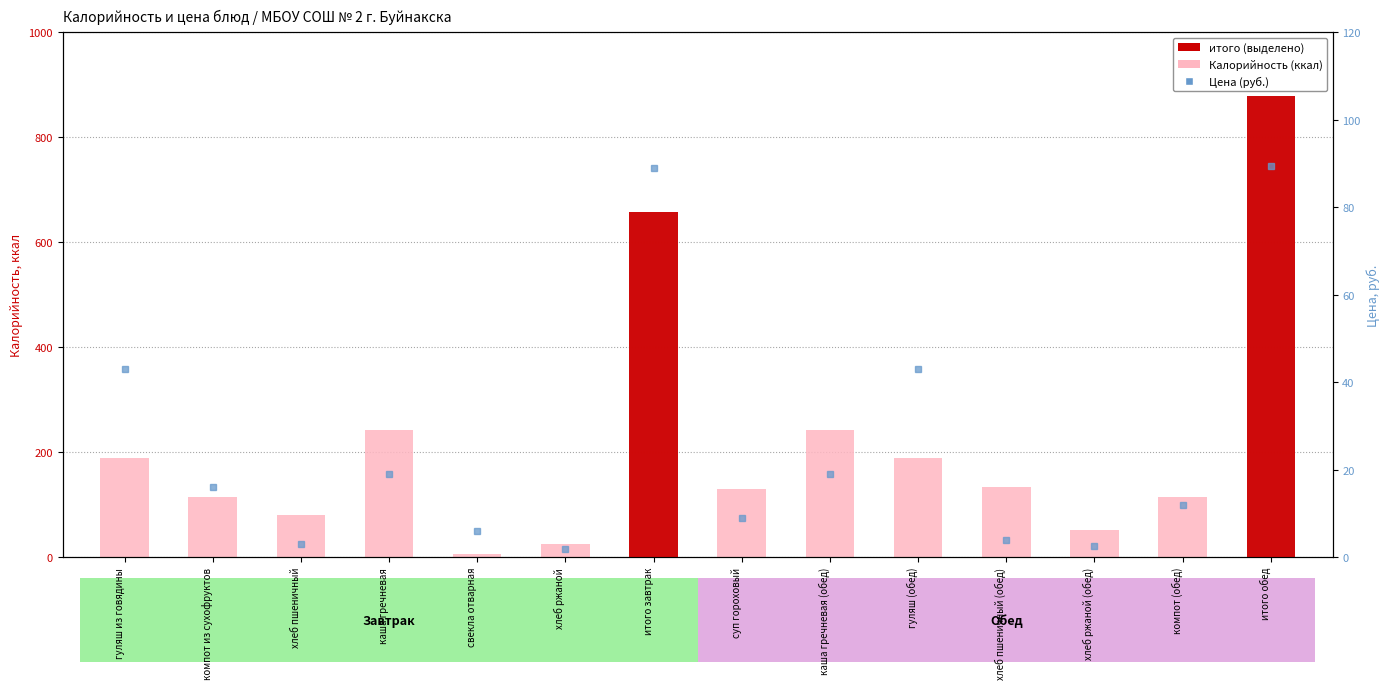

Reading right to left, transcribe all the data shown in this chart.

Калорийность (ккал): 879.0	114.0	52.0	133.0	190.0	243.0	131.0	658.0	26.0	7.0	243.0	80.0	114.0	190.0
Цена (руб.): 89.5	12.0	2.5	4.0	43.0	19.0	9.0	89.0	2.0	6.0	19.0	3.0	16.0	43.0